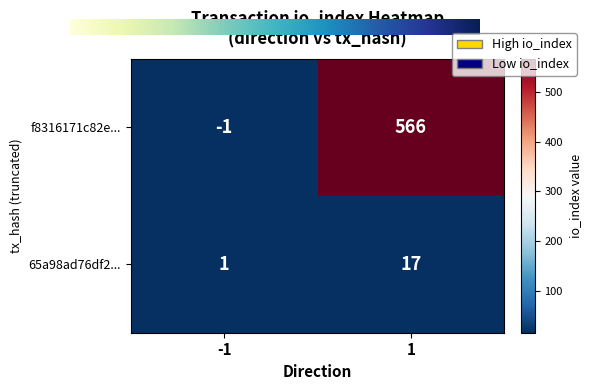

What is the sum of all 65a98ad76df2... values?

18